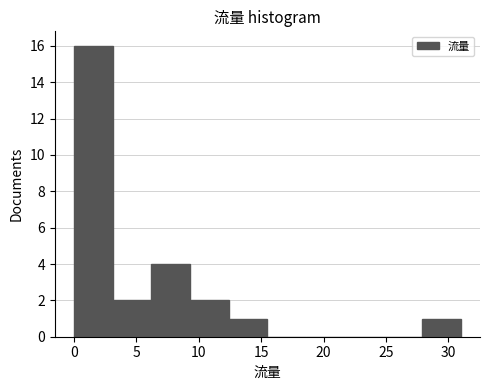

How tall is the bar that spans 3.1 to 6.2 on the x-axis? Neither the bar edges nor the heights are printed on the chart, so give them approximately, as read against the axes.

2